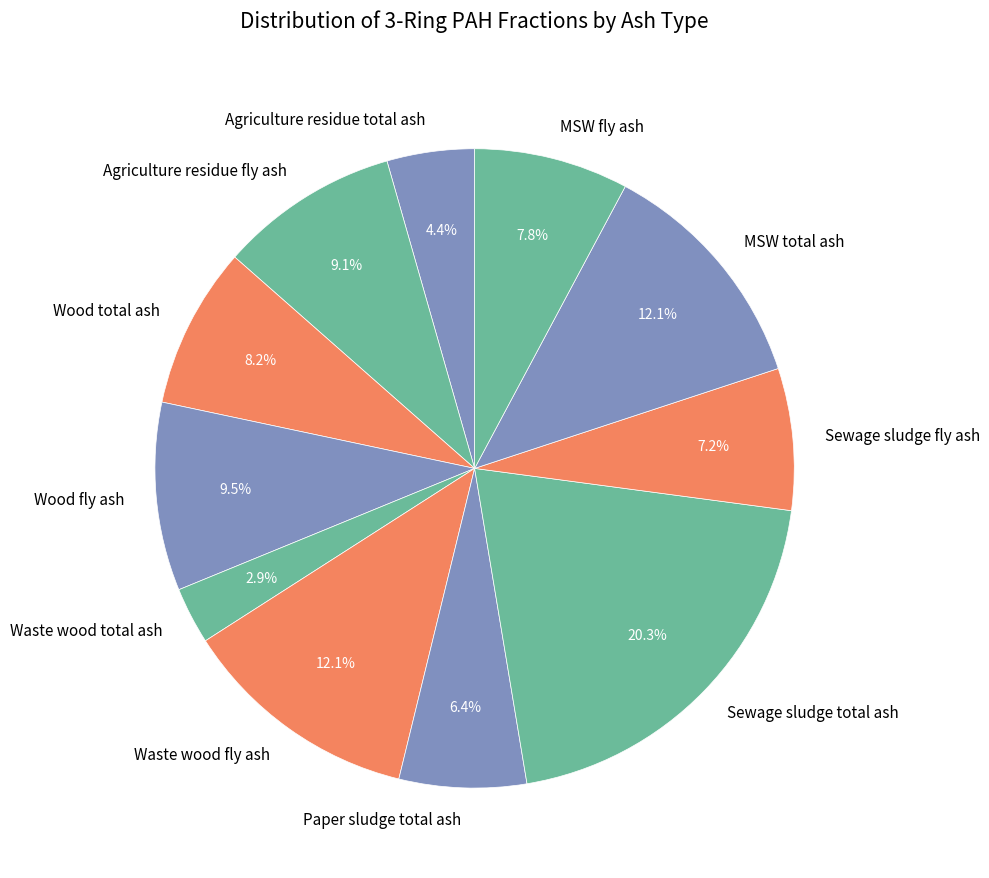

What is the largest slice in the pie chart?

Sewage sludge total ash